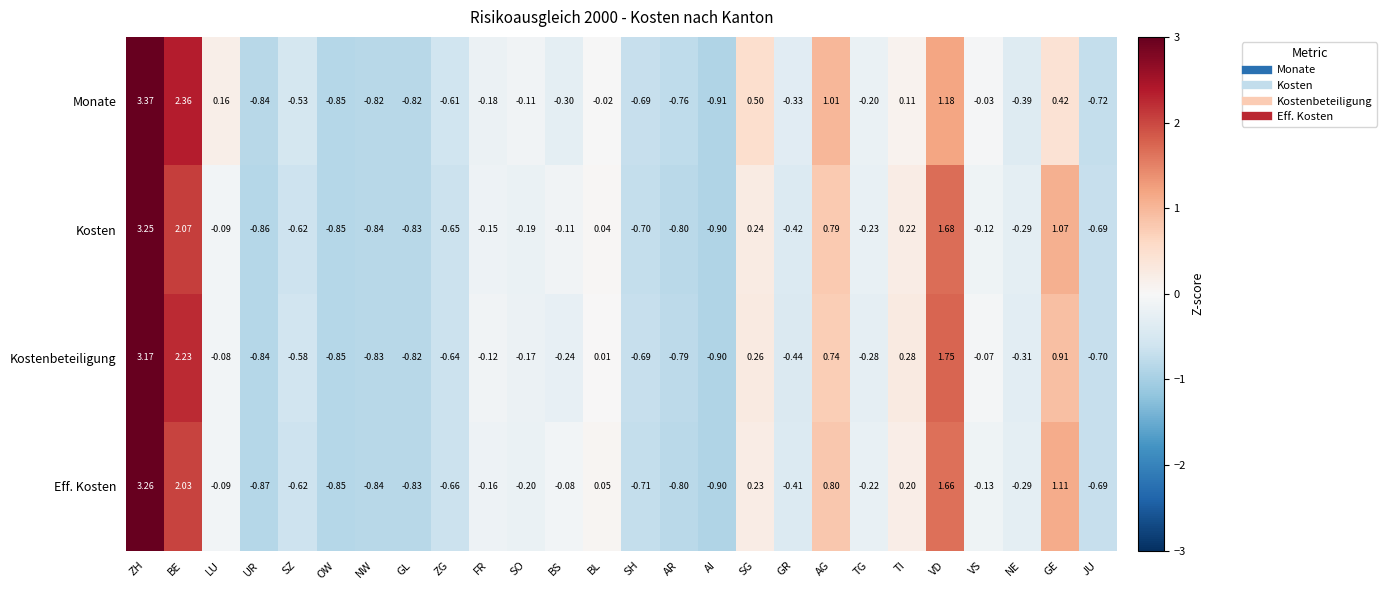

At which category is the sum across all series the highest?

ZH